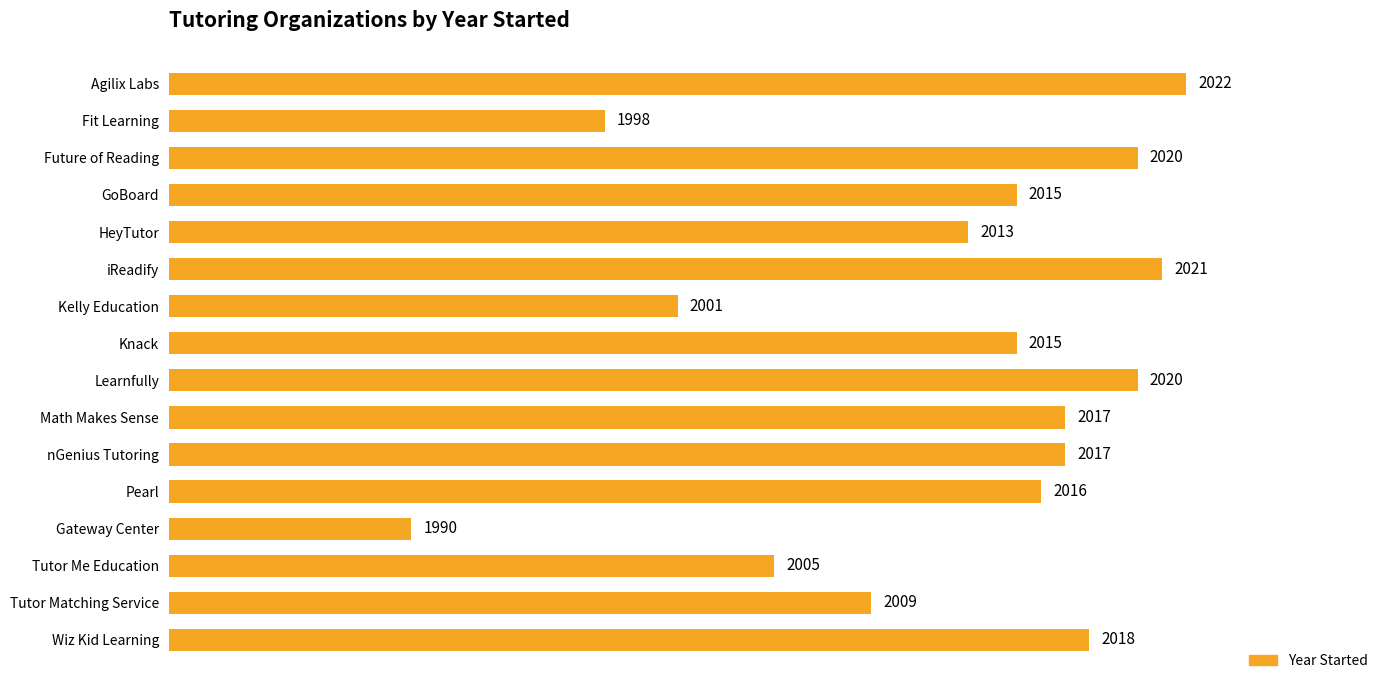

What is the maximum value shown in the chart?

2022